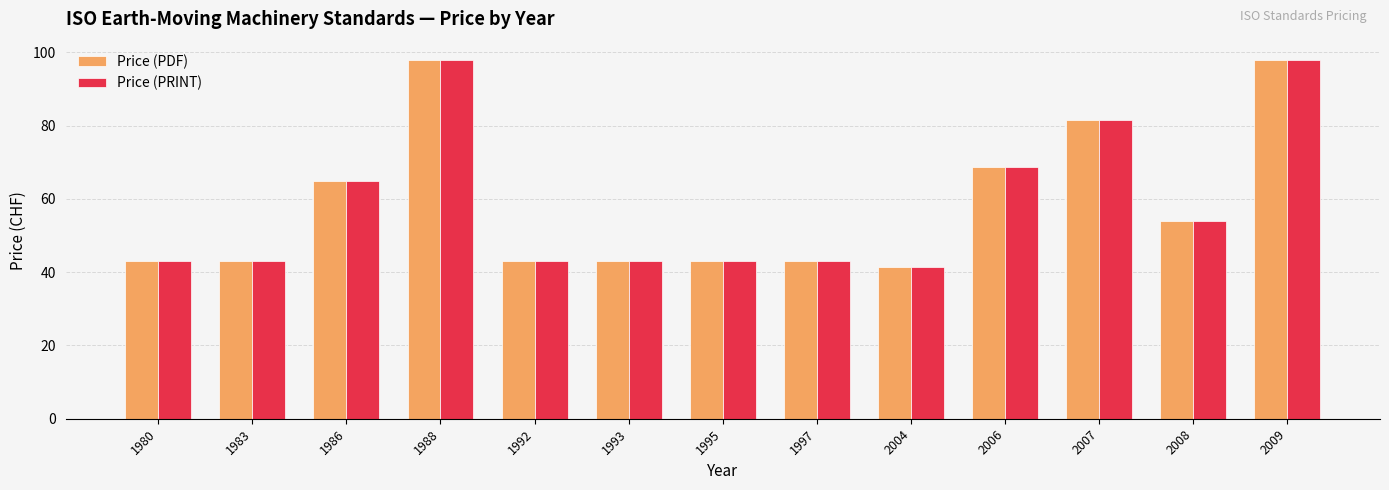

What is the difference between the Price (PRINT) values at 1986 and 1993?

22.0